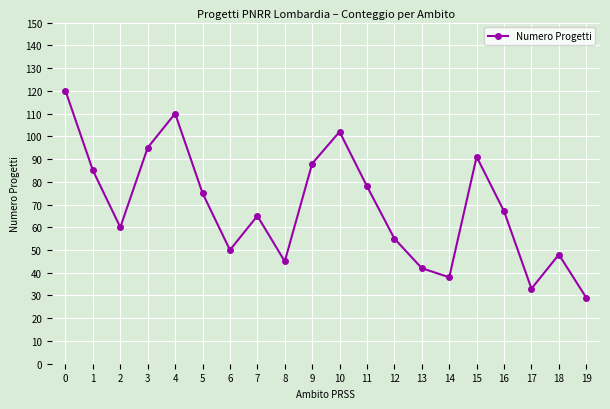

True or false: the data shows 32 at 10.

False